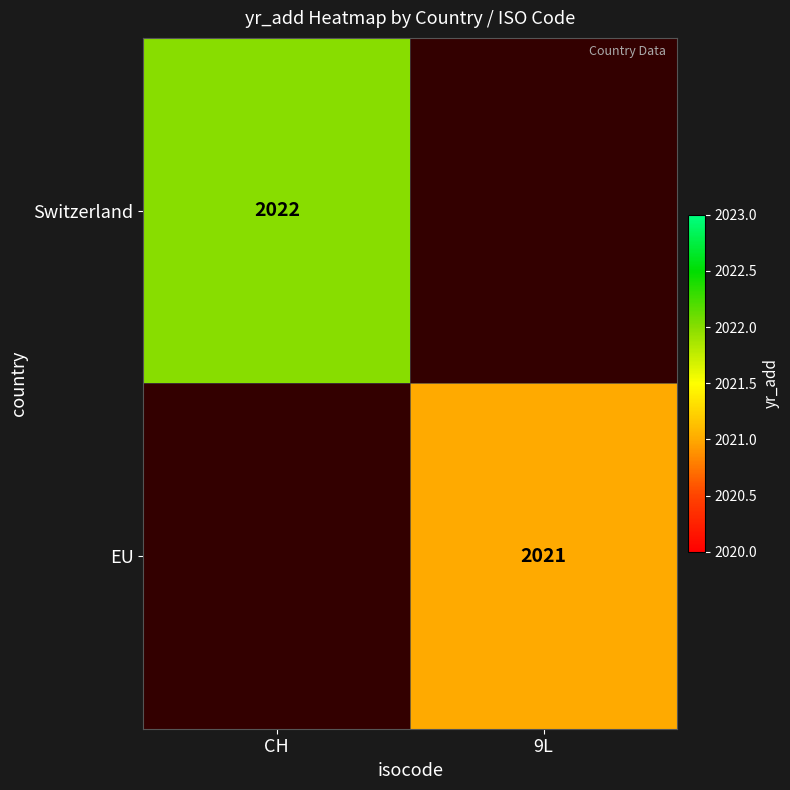

The Switzerland series shows 862 at CH. True or false?

False